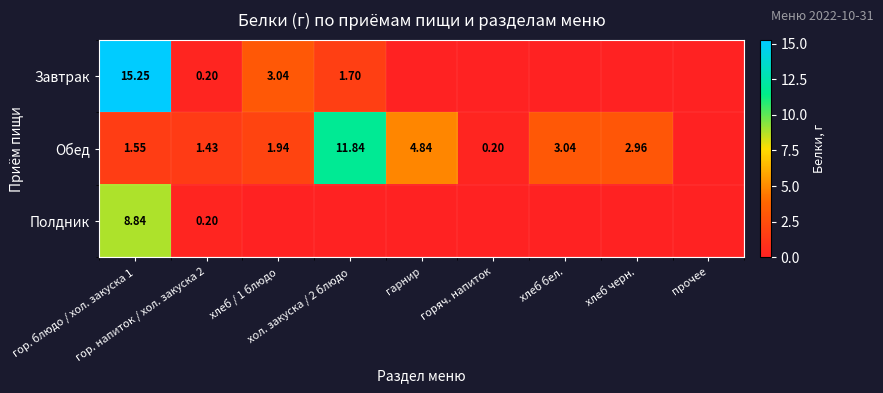

Is it true that Обед equals 0.6 at гор. блюдо / хол. закуска 1?

False